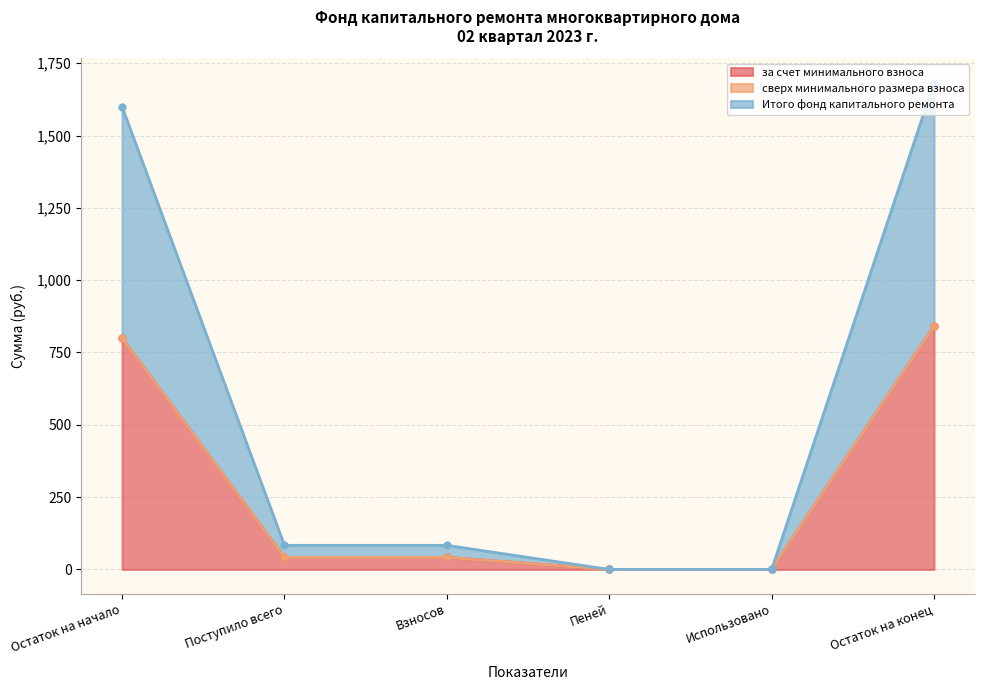

Rank the categories by Итого фонд капитального ремонта value from highest to lowest.

Остаток на конец, Остаток на начало, Поступило всего, Взносов, Пеней, Использовано